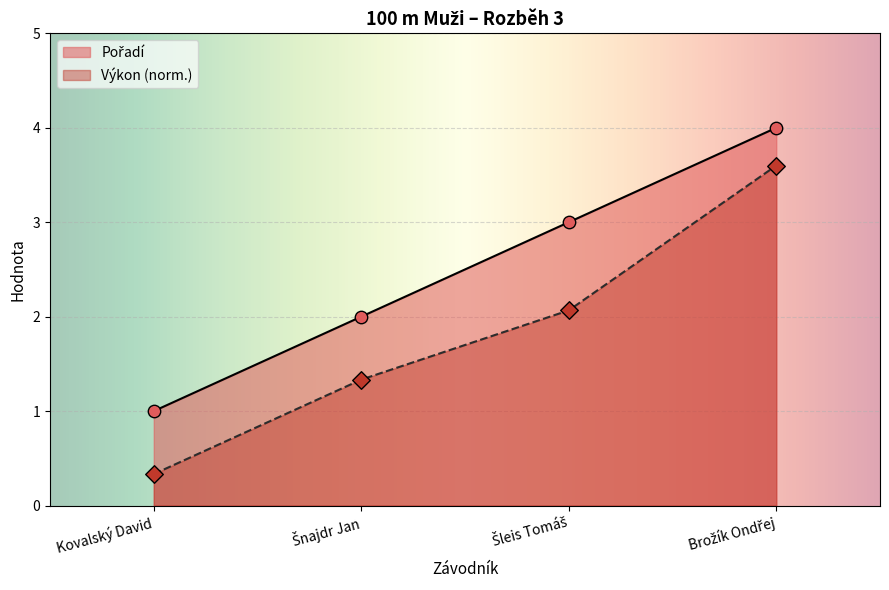

What are all the series names shown in the legend?

Pořadí, Výkon